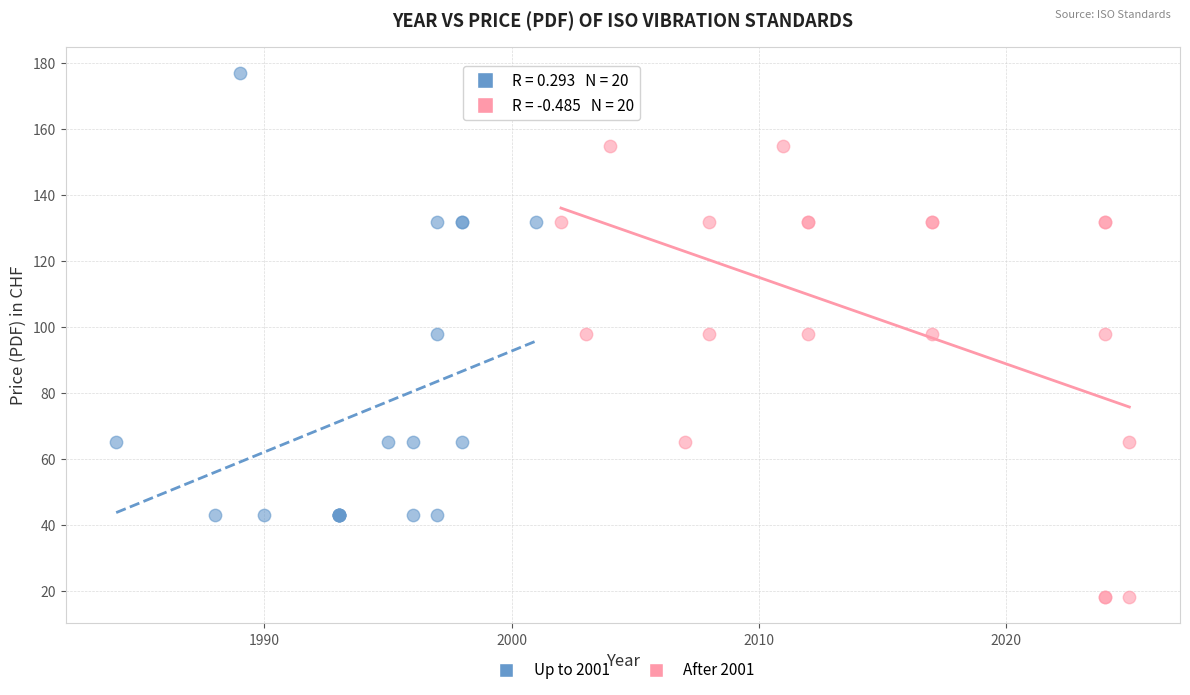

What are all the series names shown in the legend?

Up to 2001, After 2001